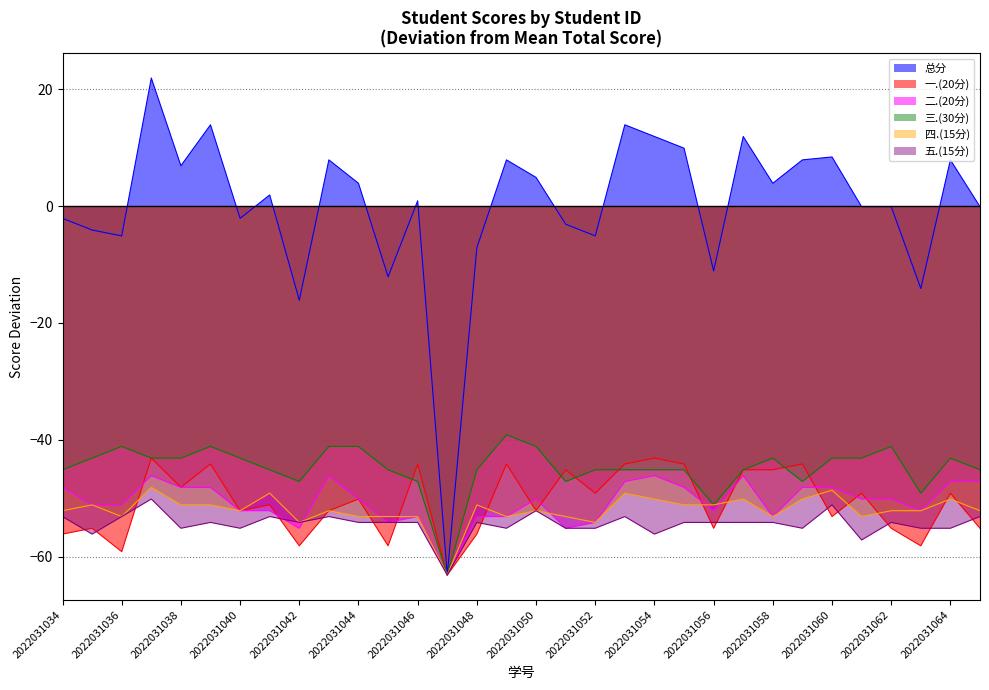

List the series in order of their peak value, lowest first.

五.(15分), 四.(15分), 二.(20分), 一.(20分), 三.(30分), 总分